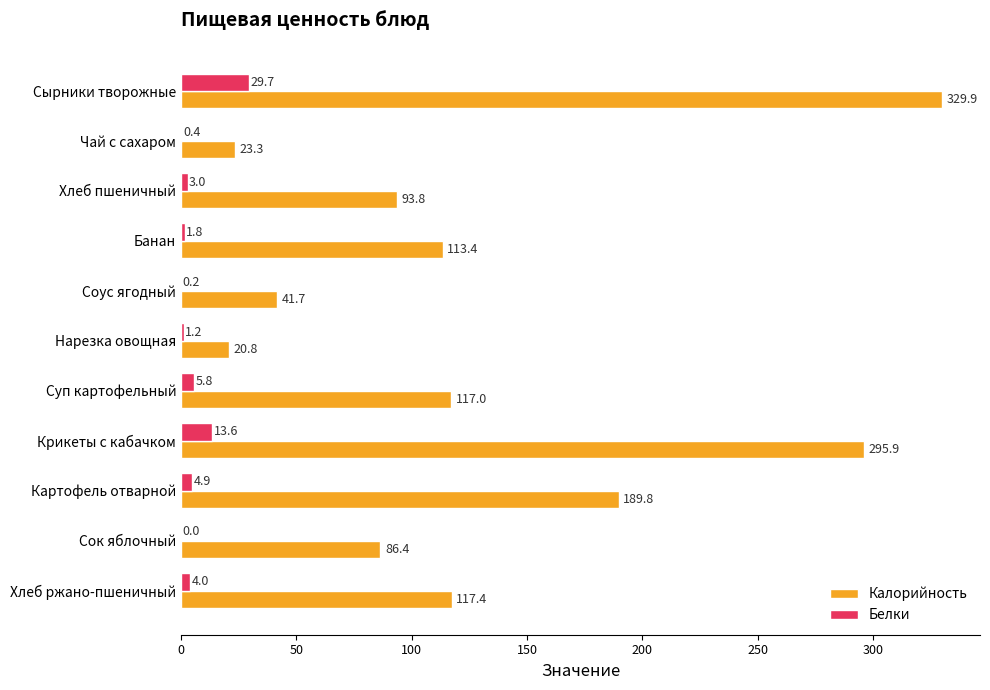

What is the sum of all Белки values?

64.6